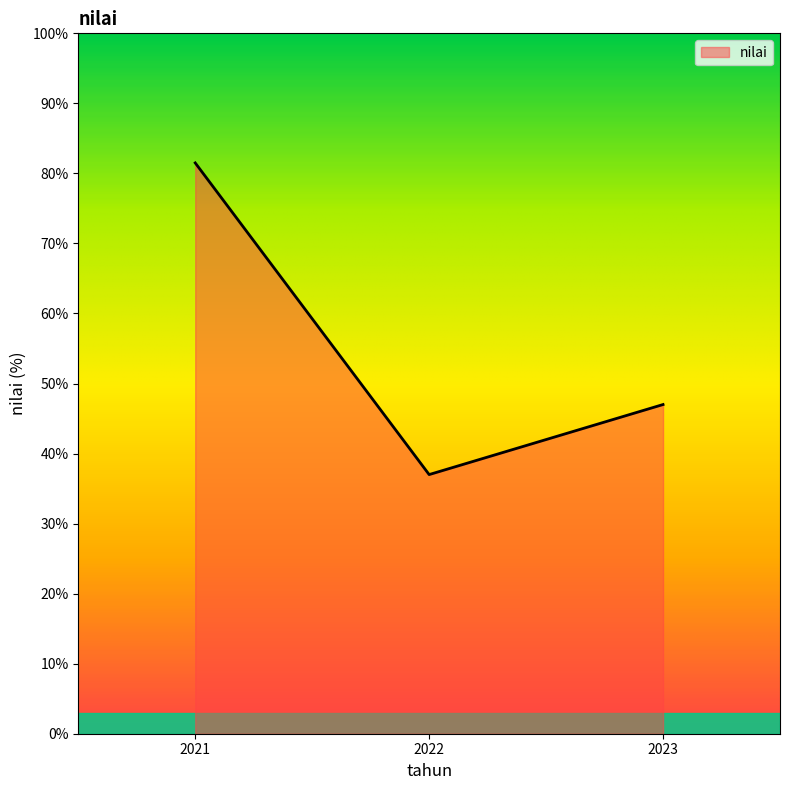

How many lines are shown in the chart?

1